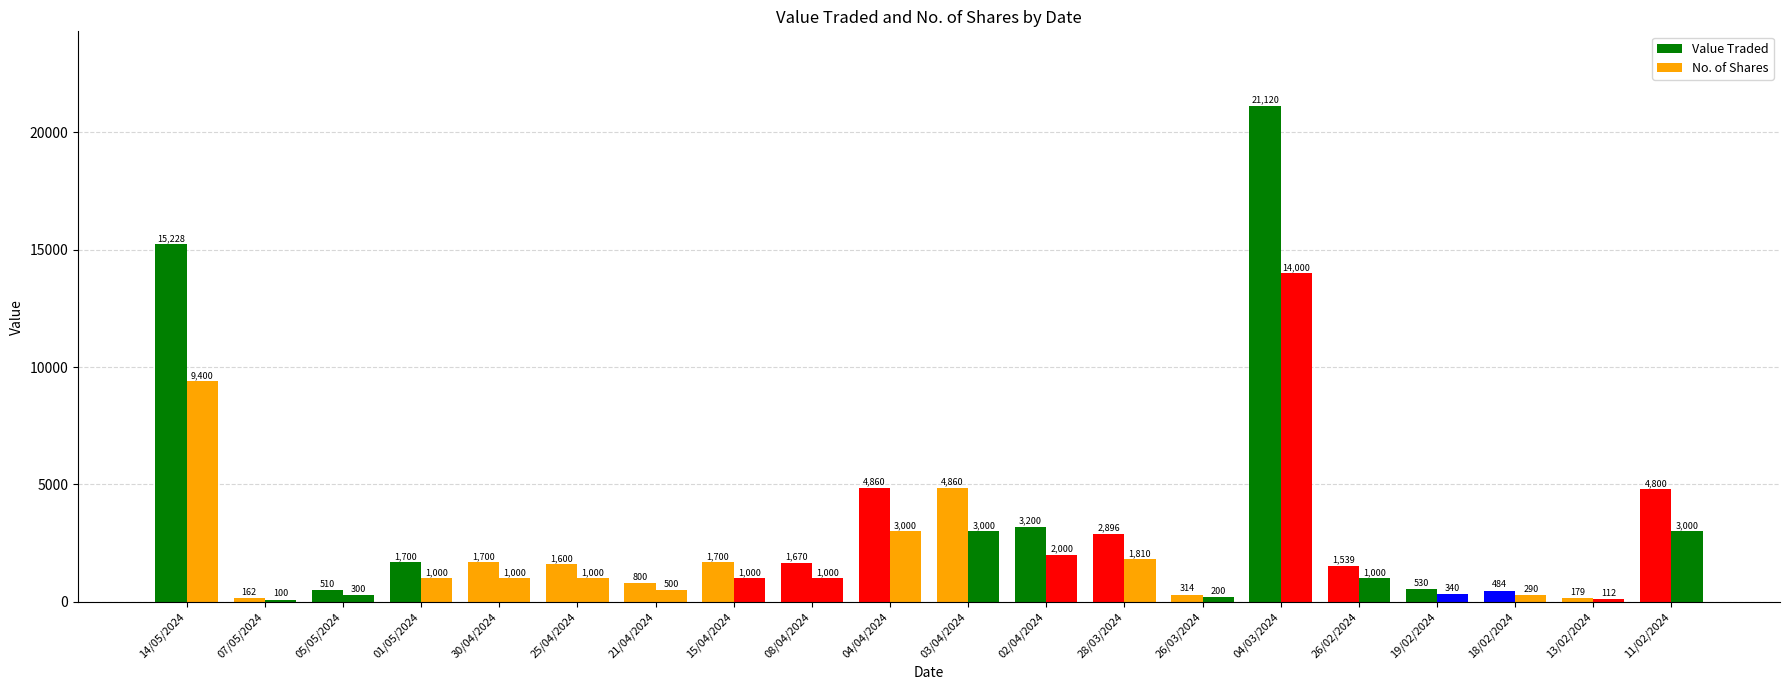

Count the number of data series in this chart.

2